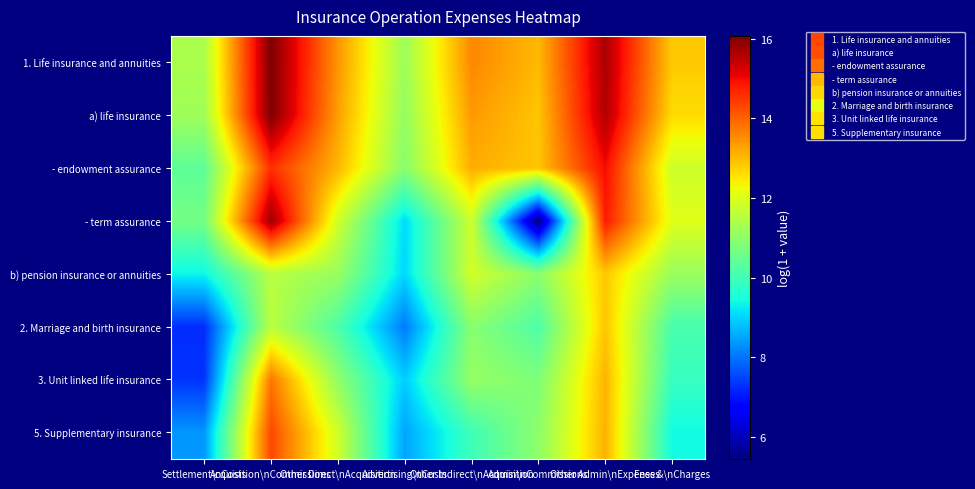

What is the spread (max minus min) of values at Advertising\nCosts?

3.1